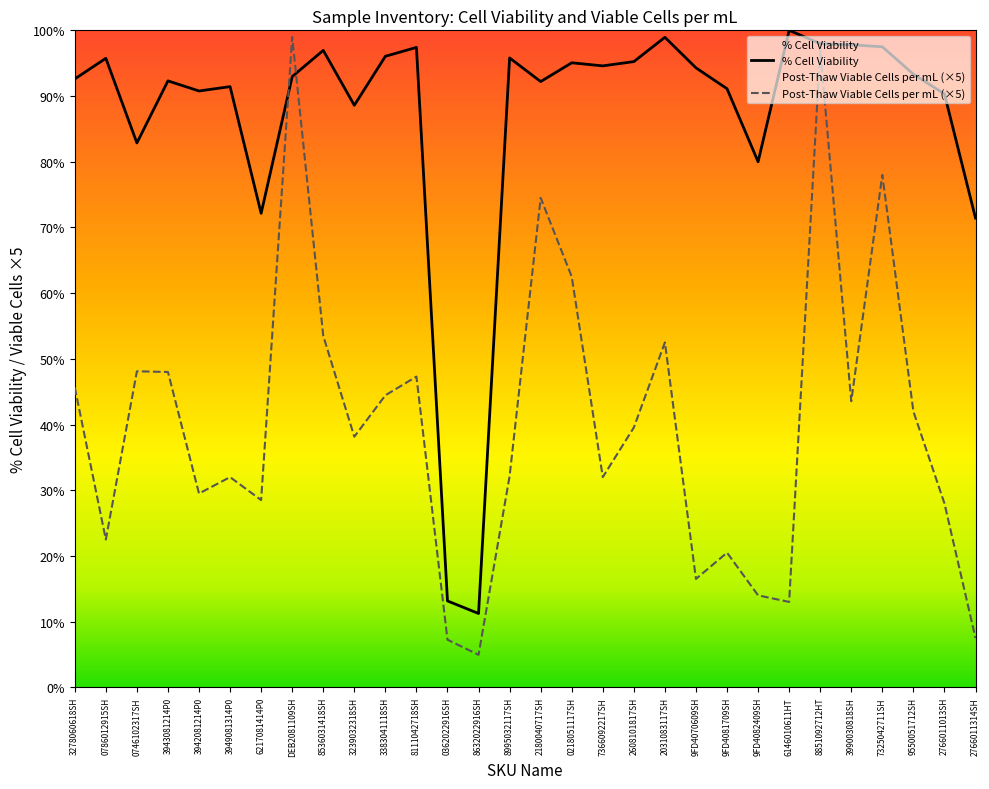

What is the minimum value for % Cell Viability?

11.2